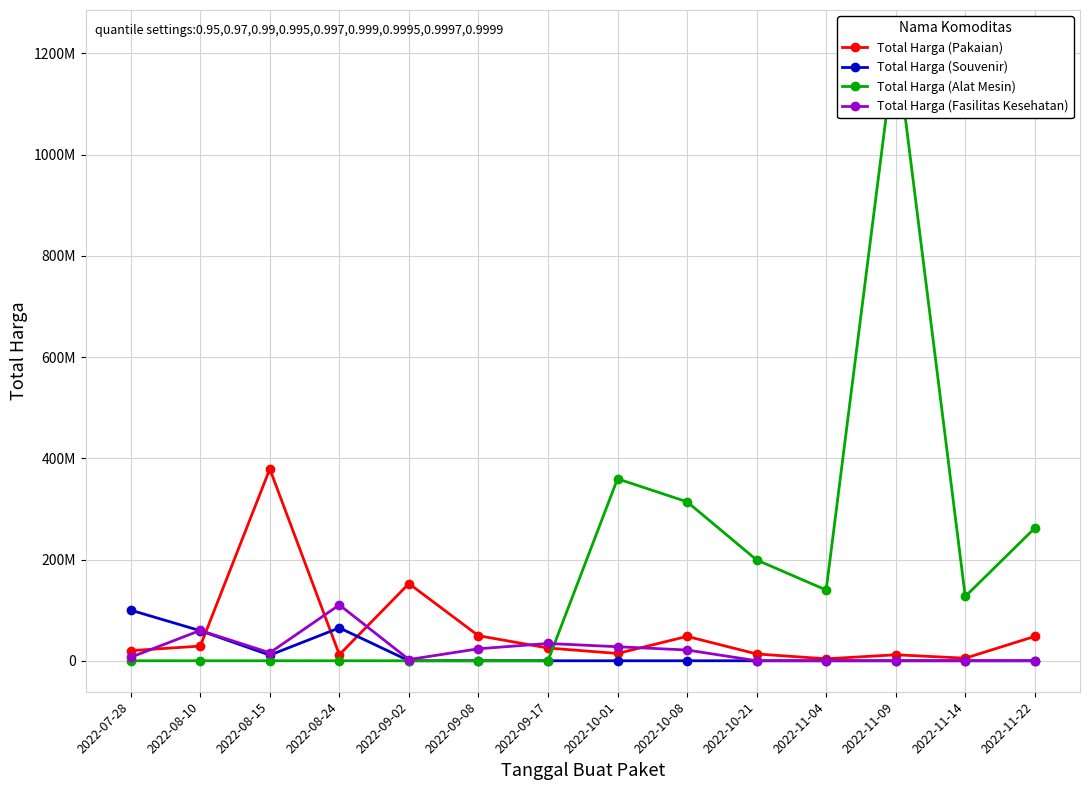

True or false: Total Harga (Pakaian) and Total Harga (Souvenir) intersect in this chart.

True